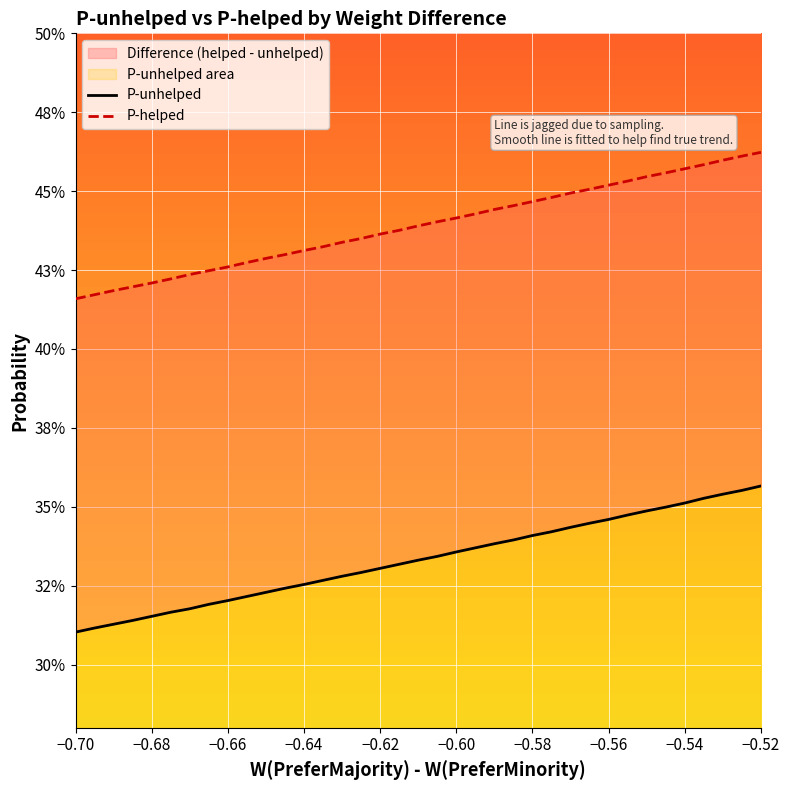

Which series has the largest total across all categories?

P-helped